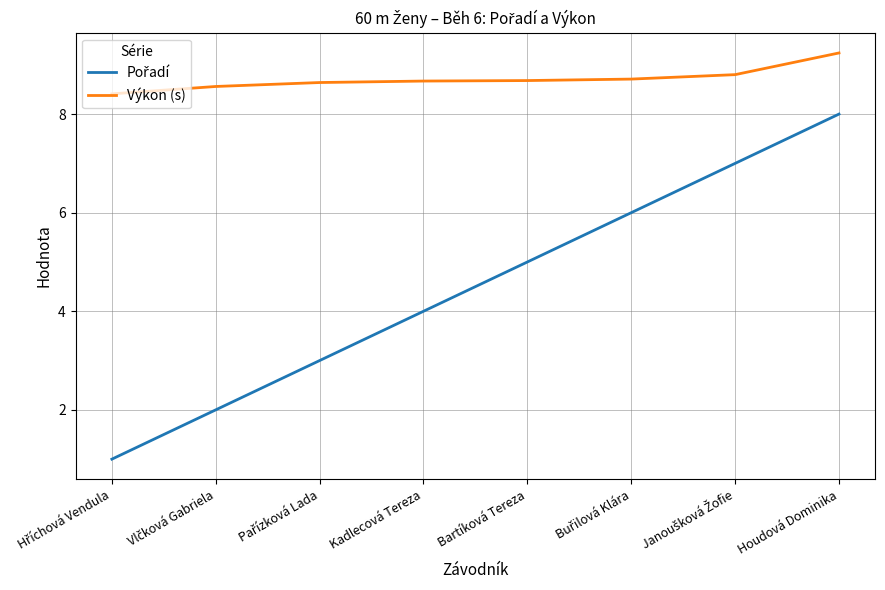

What is the minimum value shown in the chart?

1.0